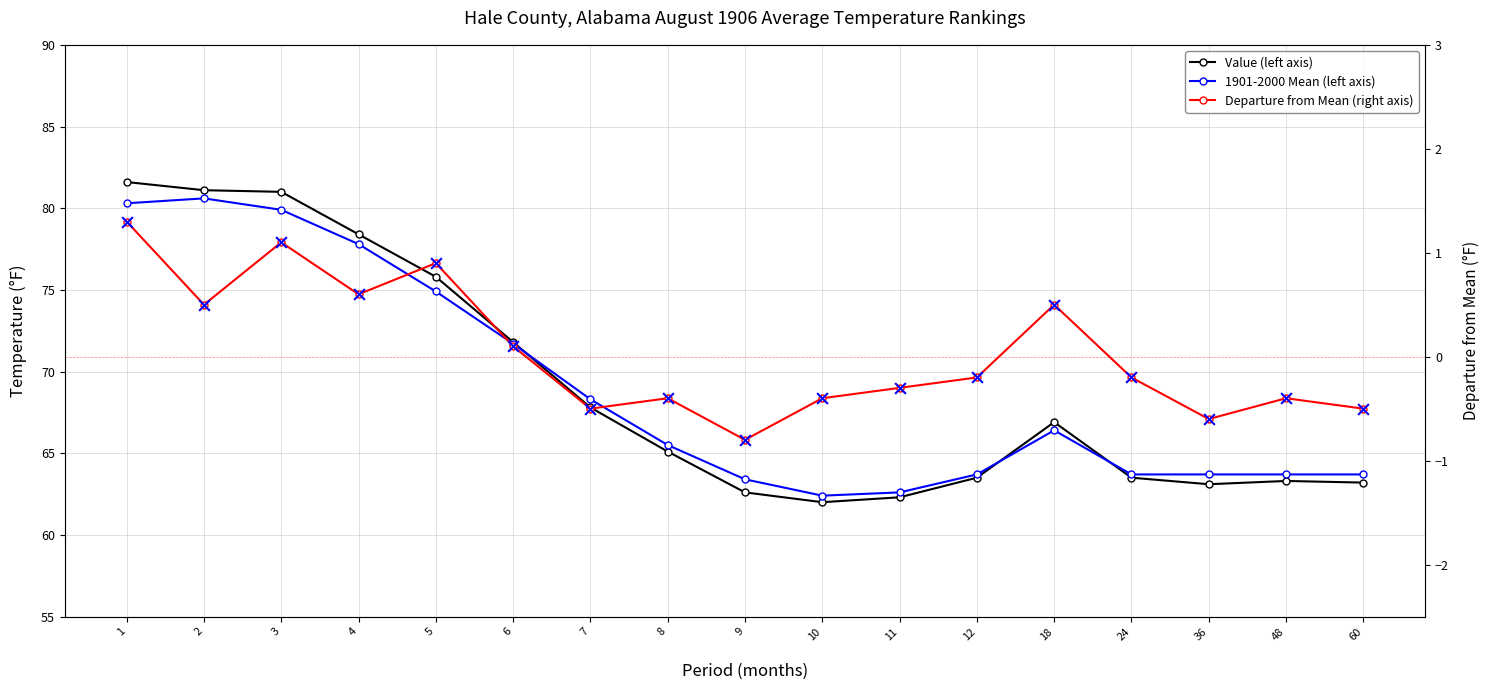

Which series has the largest Y range (max minus min)?

Value (left axis)